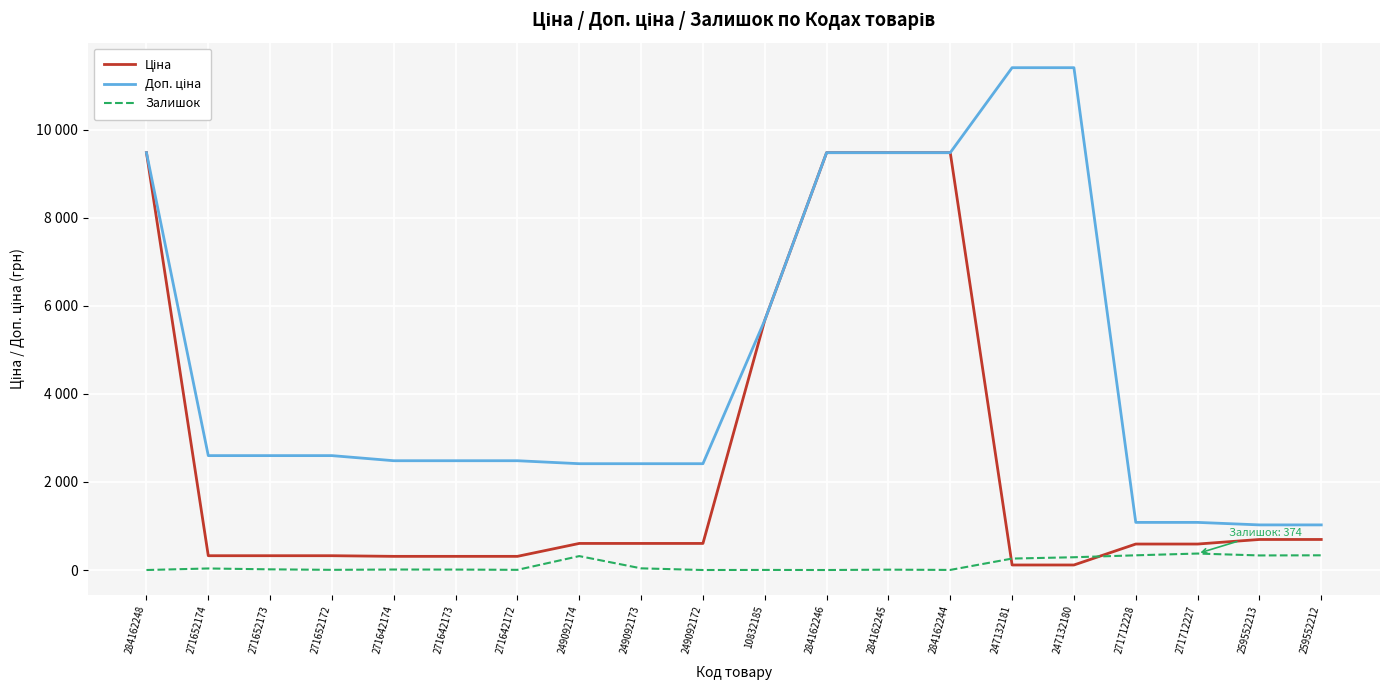

True or false: Залишок and Доп. ціна cross at least once.

False